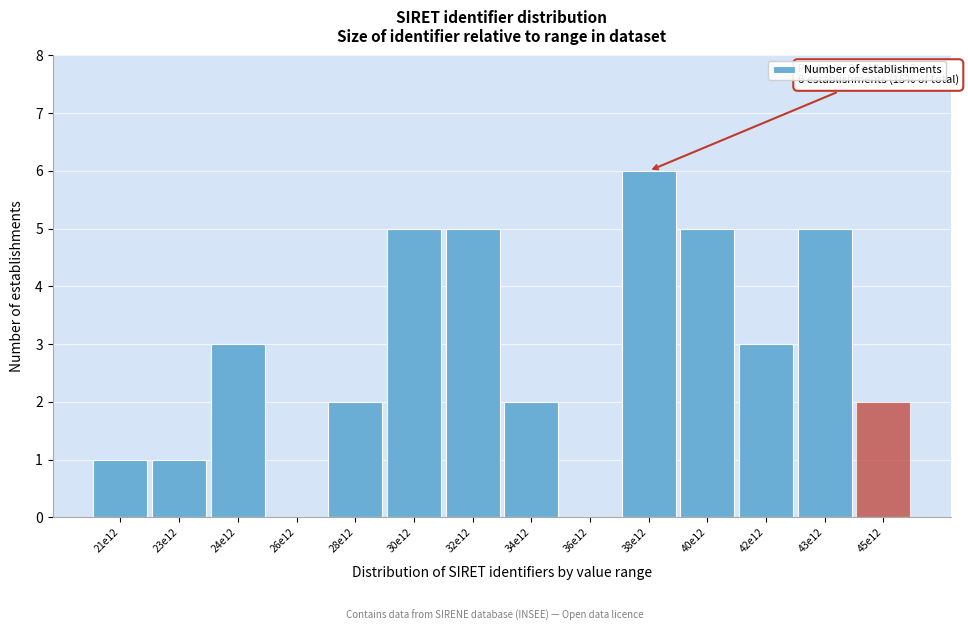

Reading left to right, transcribe all the data shown in this chart.

21e12=1	23e12=1	24e12=3	26e12=0	28e12=2	30e12=5	32e12=5	34e12=2	36e12=0	38e12=6	40e12=5	42e12=3	43e12=5	45e12=2